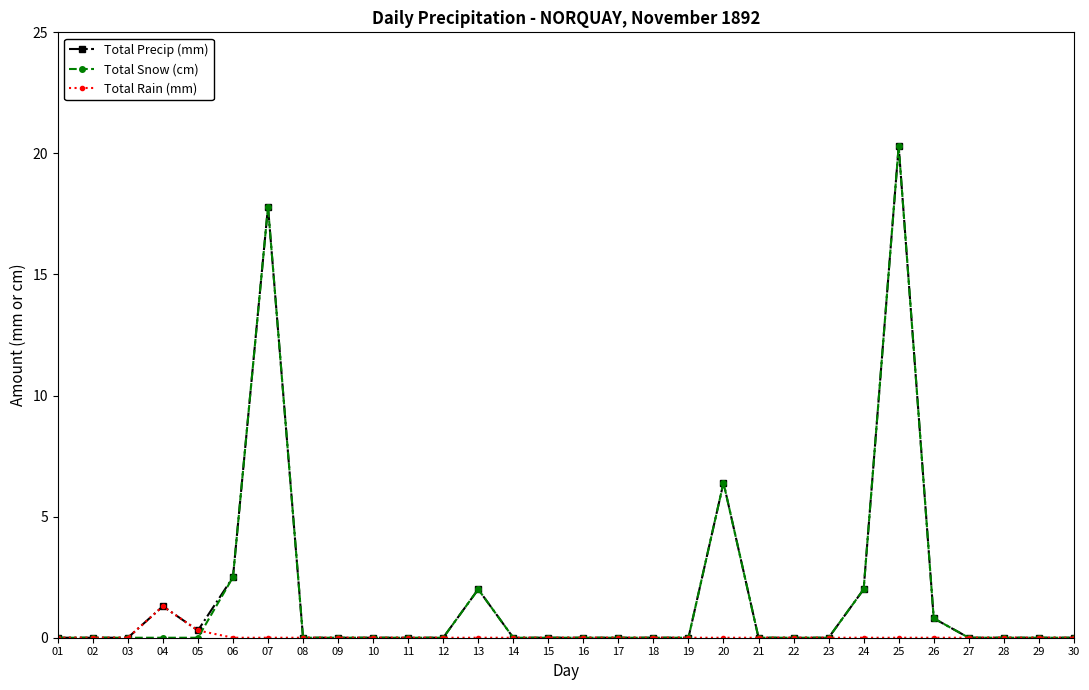

Reading left to right, extract all data points from this chart.

Total Precip (mm): 01=0.0	02=0.0	03=0.0	04=1.3	05=0.3	06=2.5	07=17.8	08=0.0	09=0.0	10=0.0	11=0.0	12=0.0	13=2.0	14=0.0	15=0.0	16=0.0	17=0.0	18=0.0	19=0.0	20=6.4	21=0.0	22=0.0	23=0.0	24=2.0	25=20.3	26=0.8	27=0.0	28=0.0	29=0.0	30=0.0
Total Snow (cm): 01=0.0	02=0.0	03=0.0	04=0.0	05=0.0	06=2.5	07=17.8	08=0.0	09=0.0	10=0.0	11=0.0	12=0.0	13=2.0	14=0.0	15=0.0	16=0.0	17=0.0	18=0.0	19=0.0	20=6.4	21=0.0	22=0.0	23=0.0	24=2.0	25=20.3	26=0.8	27=0.0	28=0.0	29=0.0	30=0.0
Total Rain (mm): 01=0.0	02=0.0	03=0.0	04=1.3	05=0.3	06=0.0	07=0.0	08=0.0	09=0.0	10=0.0	11=0.0	12=0.0	13=0.0	14=0.0	15=0.0	16=0.0	17=0.0	18=0.0	19=0.0	20=0.0	21=0.0	22=0.0	23=0.0	24=0.0	25=0.0	26=0.0	27=0.0	28=0.0	29=0.0	30=0.0